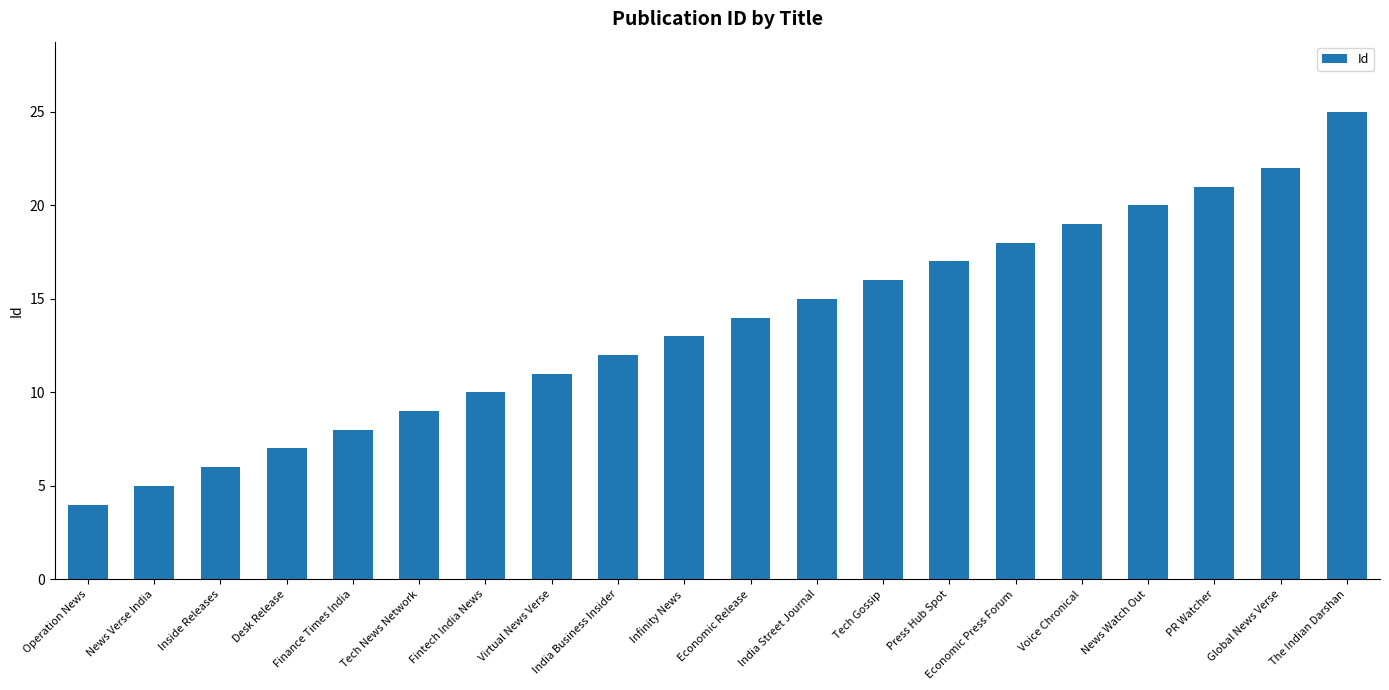

How many bars are there in total?

20